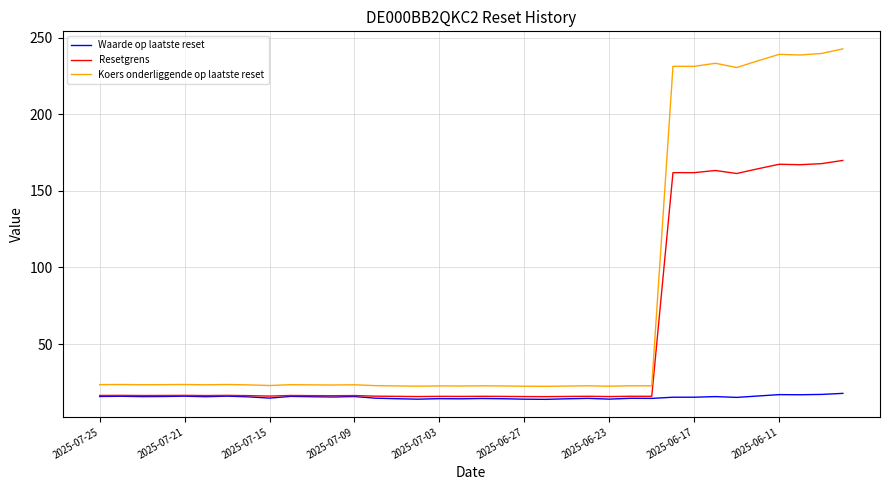

Which series has the largest range (max minus min)?

Koers onderliggende op laatste reset